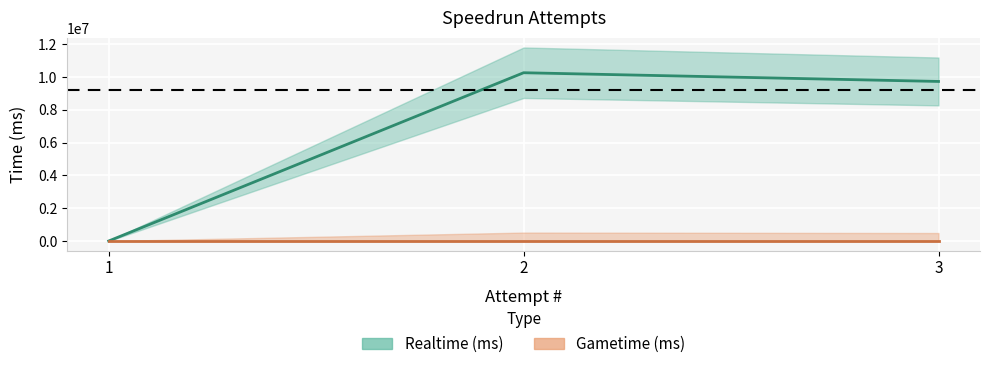

The value at 1 is 0. True or false?

True